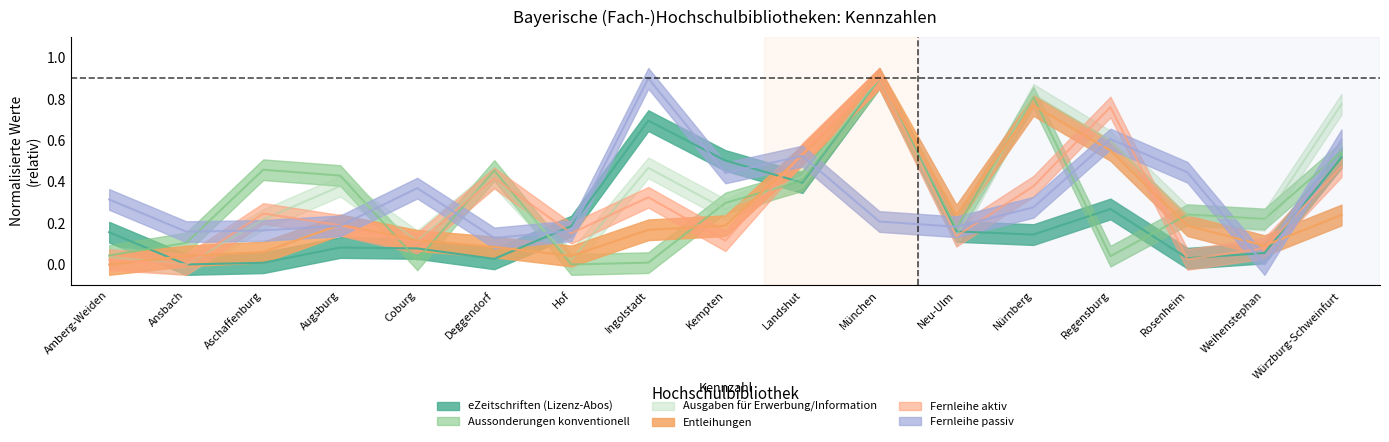

Reading left to right, list all the values displayed in this chart.

eZeitschriften (Lizenz-Abos): Amberg-Weiden=0.2	Ansbach=0.0	Aschaffenburg=0.0	Augsburg=0.1	Coburg=0.1	Deggendorf=0.0	Hof=0.2	Ingolstadt=0.7	Kempten=0.5	Landshut=0.4	München=0.9	Neu-Ulm=0.2	Nürnberg=0.1	Regensburg=0.3	Rosenheim=0.0	Weihenstephan=0.1	Würzburg-Schweinfurt=0.5
Aussonderungen konventionell: Amberg-Weiden=0.0	Ansbach=0.1	Aschaffenburg=0.5	Augsburg=0.4	Coburg=0.0	Deggendorf=0.5	Hof=0.0	Ingolstadt=0.0	Kempten=0.3	Landshut=0.4	München=0.9	Neu-Ulm=0.2	Nürnberg=0.8	Regensburg=0.0	Rosenheim=0.2	Weihenstephan=0.2	Würzburg-Schweinfurt=0.5
Ausgaben für Erwerbung/Information: Amberg-Weiden=0.0	Ansbach=0.0	Aschaffenburg=0.2	Augsburg=0.4	Coburg=0.1	Deggendorf=0.4	Hof=0.0	Ingolstadt=0.5	Kempten=0.3	Landshut=0.4	München=0.9	Neu-Ulm=0.1	Nürnberg=0.8	Regensburg=0.6	Rosenheim=0.2	Weihenstephan=0.2	Würzburg-Schweinfurt=0.8
Entleihungen: Amberg-Weiden=0.0	Ansbach=0.0	Aschaffenburg=0.1	Augsburg=0.2	Coburg=0.1	Deggendorf=0.1	Hof=0.0	Ingolstadt=0.2	Kempten=0.2	Landshut=0.5	München=0.9	Neu-Ulm=0.2	Nürnberg=0.8	Regensburg=0.6	Rosenheim=0.2	Weihenstephan=0.1	Würzburg-Schweinfurt=0.2
Fernleihe aktiv: Amberg-Weiden=0.0	Ansbach=0.0	Aschaffenburg=0.2	Augsburg=0.2	Coburg=0.1	Deggendorf=0.4	Hof=0.2	Ingolstadt=0.3	Kempten=0.1	Landshut=0.5	München=0.9	Neu-Ulm=0.1	Nürnberg=0.4	Regensburg=0.8	Rosenheim=0.0	Weihenstephan=0.1	Würzburg-Schweinfurt=0.5
Fernleihe passiv: Amberg-Weiden=0.3	Ansbach=0.2	Aschaffenburg=0.2	Augsburg=0.2	Coburg=0.4	Deggendorf=0.1	Hof=0.2	Ingolstadt=0.9	Kempten=0.4	Landshut=0.5	München=0.2	Neu-Ulm=0.2	Nürnberg=0.3	Regensburg=0.6	Rosenheim=0.4	Weihenstephan=0.0	Würzburg-Schweinfurt=0.6